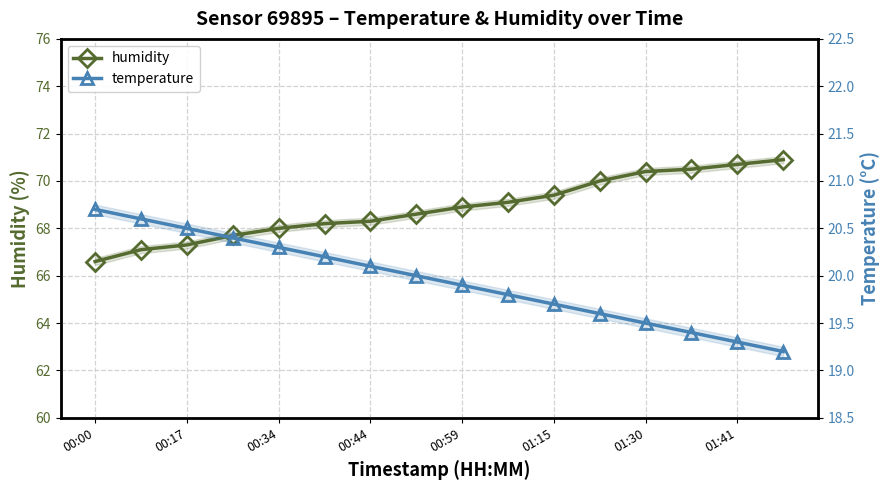

List the series in order of their peak value, lowest first.

temperature, humidity